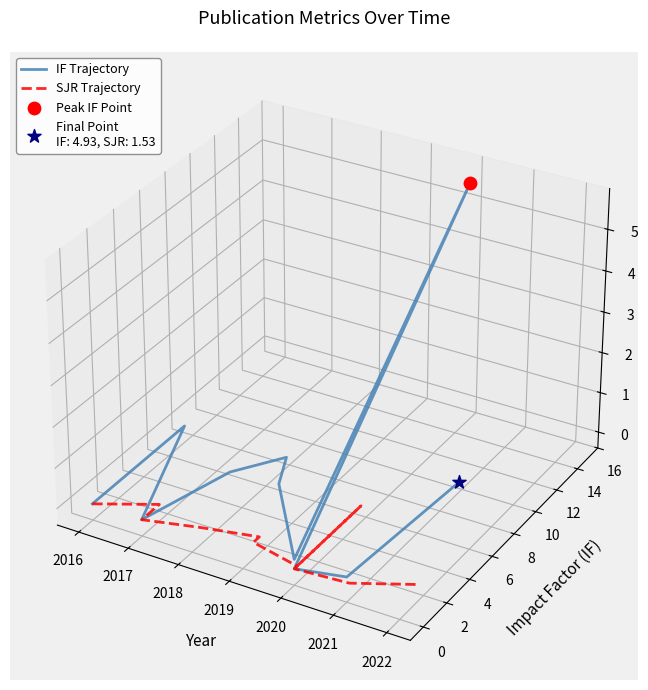

Which series has the largest total across all categories?

IF Trajectory